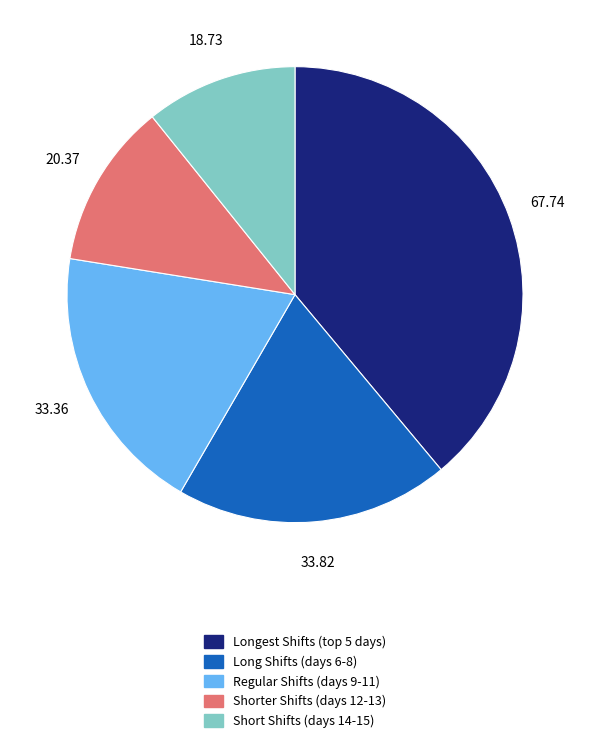

Is there any slice that represents more than half of the pie?

No